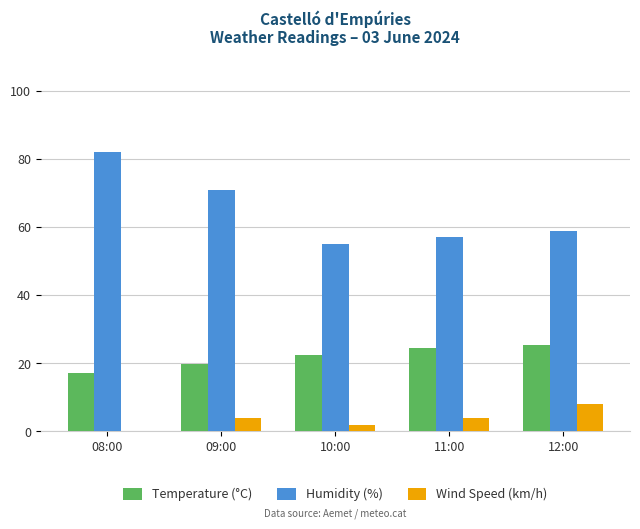

At which label is Humidity (%) closest to 68?

09:00